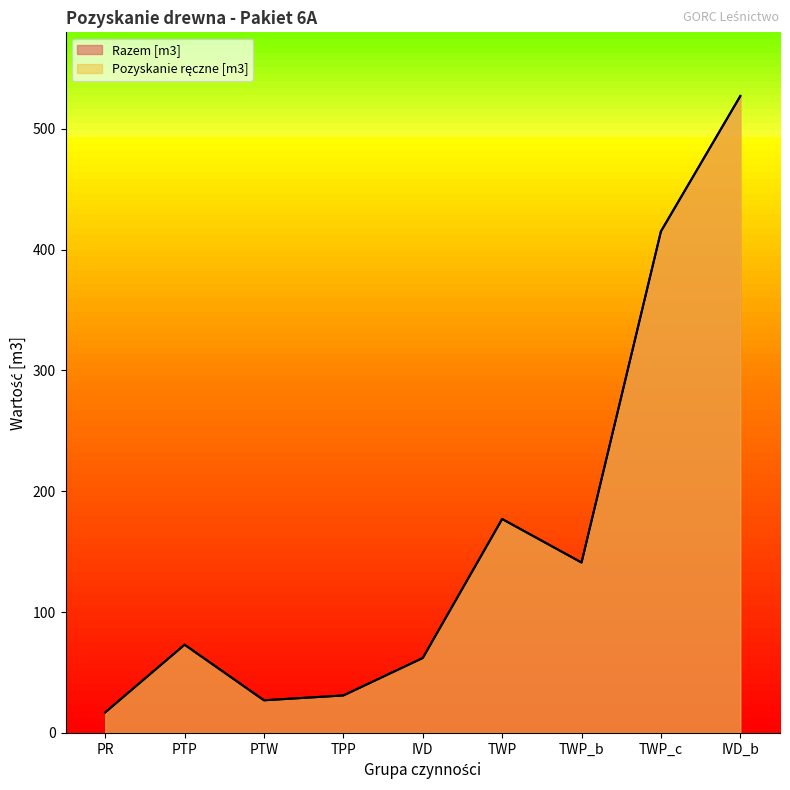

Reading left to right, extract all data points from this chart.

Pozyskanie ręczne [m3]: 17	73	27	31	62	177	141	415	527
Razem [m3]: 17	73	27	31	62	177	141	415	527